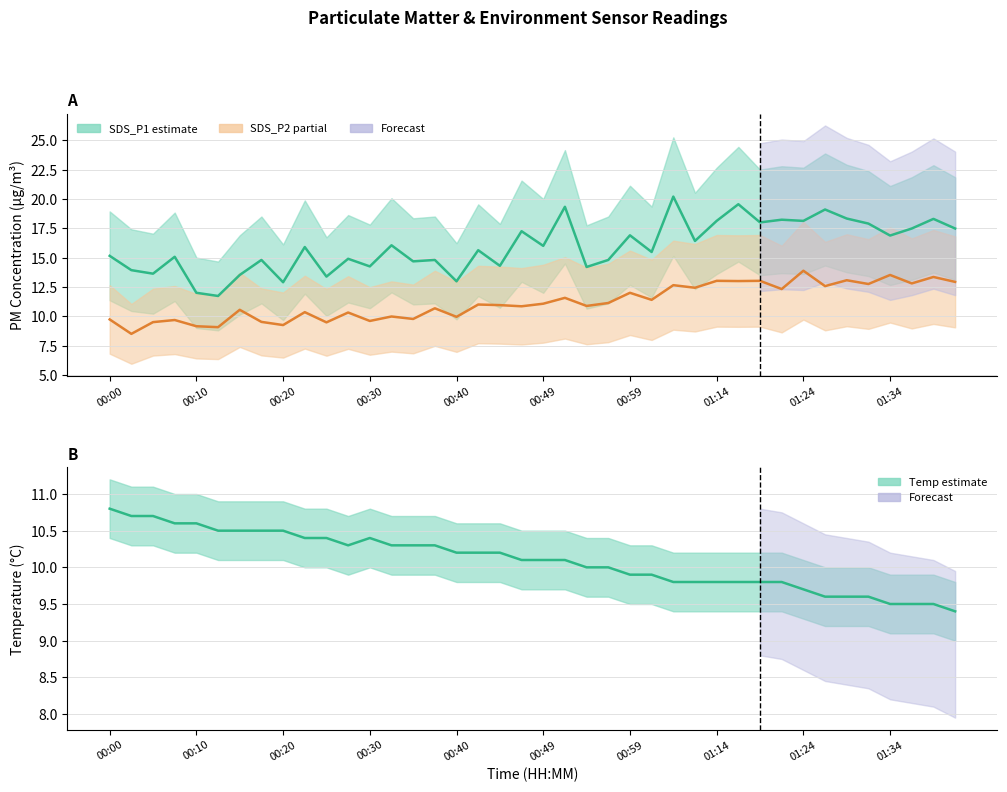

At which category does SDS_P2 reach its first local peak?

00:07